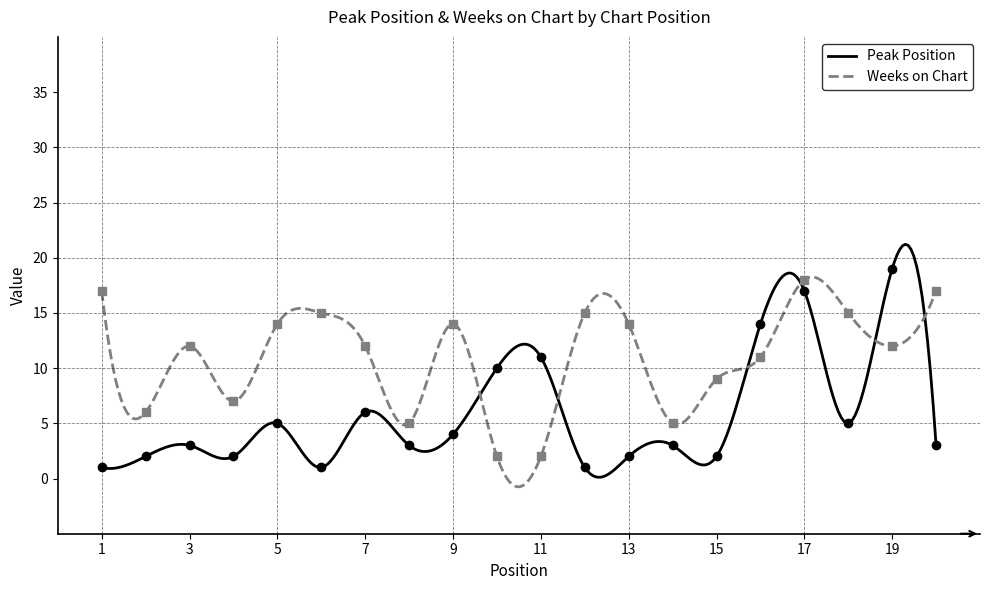

What is the total value across all series at 5?

19